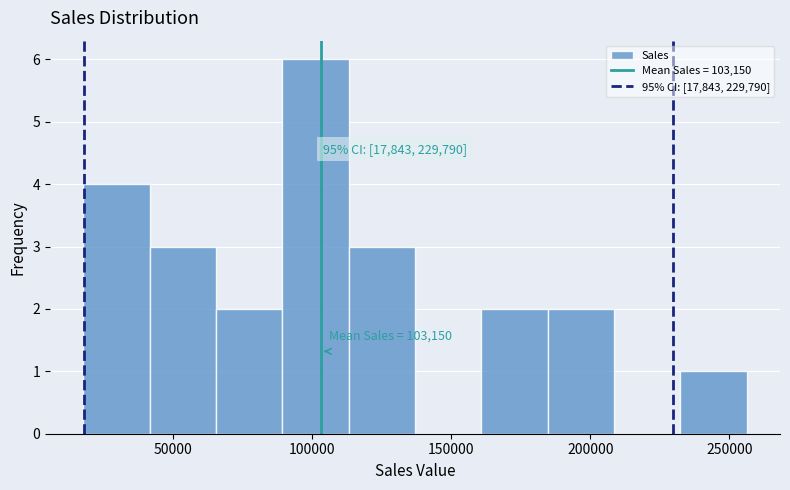

Which range on the x-axis has the tallest bar?

90000 to 115000